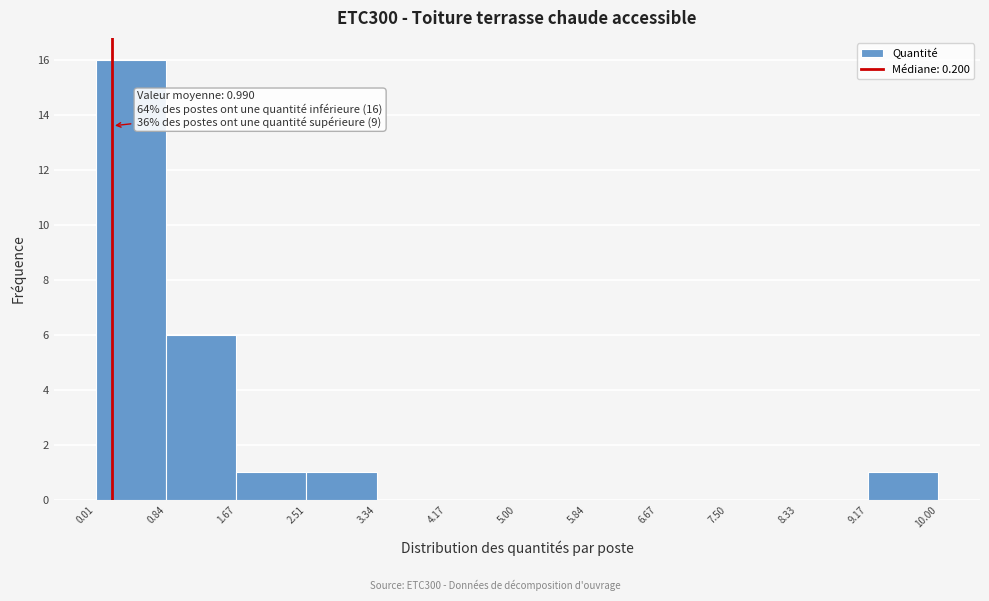

Which range on the x-axis has the tallest bar?

0.01 to 0.84